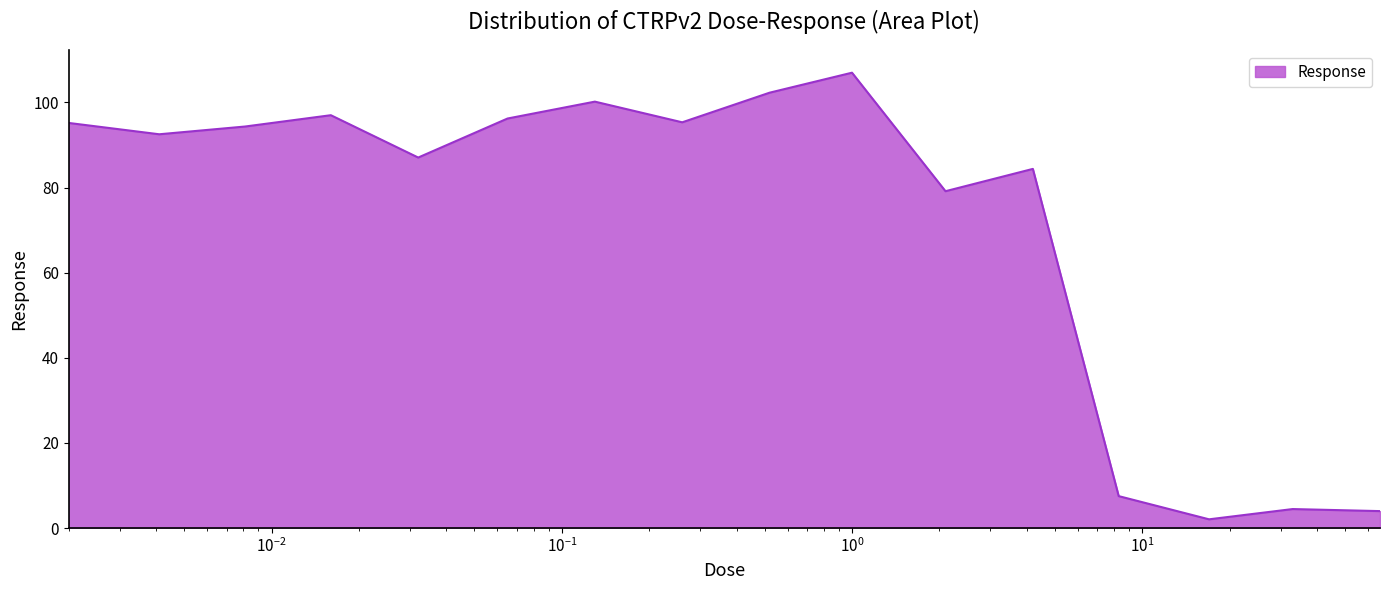

What is the difference between the maximum and minimum values?

105.0